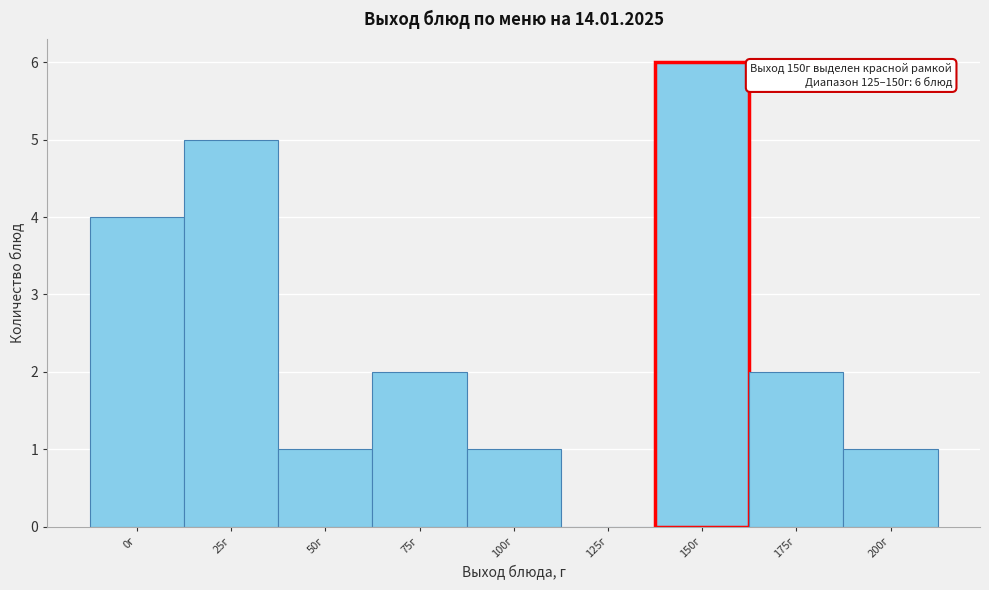

Reading left to right, extract all data points from this chart.

0г=4	25г=5	50г=1	75г=2	100г=1	125г=0	150г=6	175г=2	200г=1